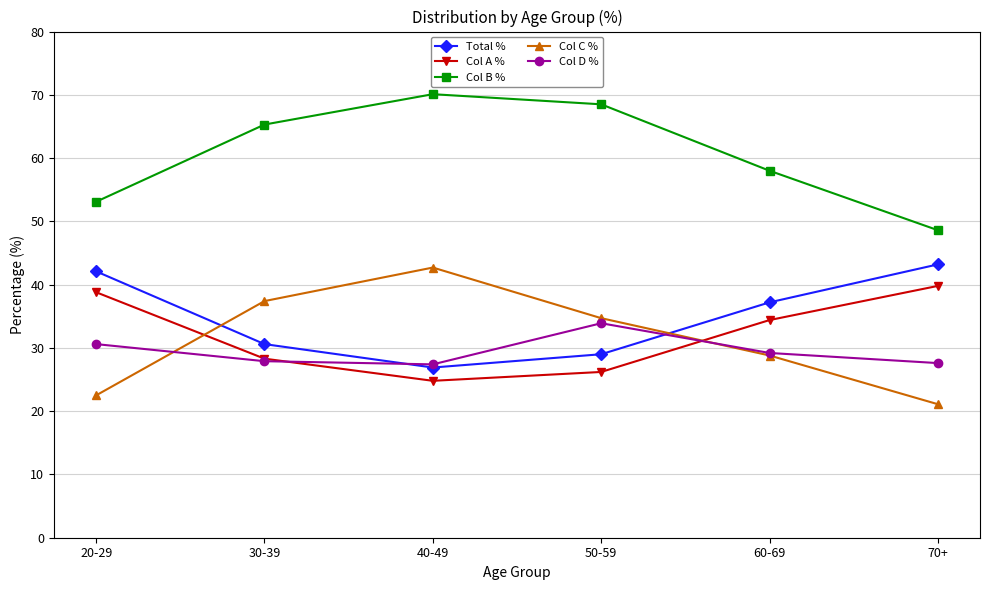

What is the total value across all series at 60-69?

187.6